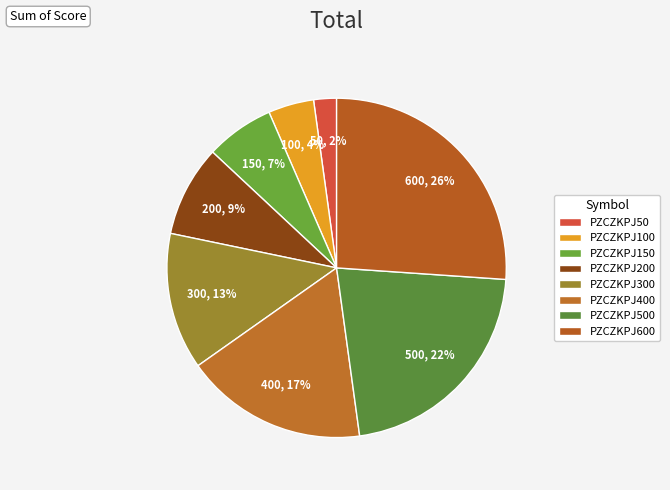

To the nearest percent, what percentage of the pie is PZCZKPJ300?

13%